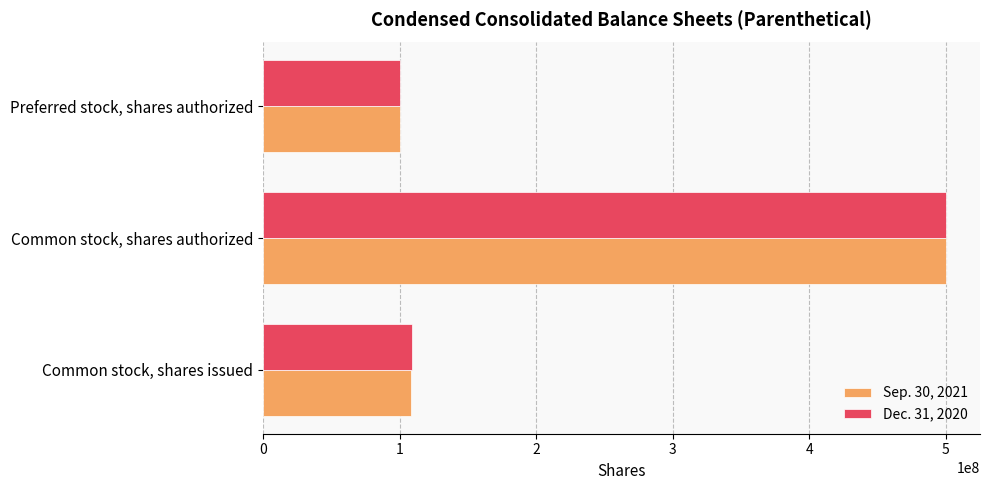

Which category has the lowest value across all series?

Preferred stock, shares authorized